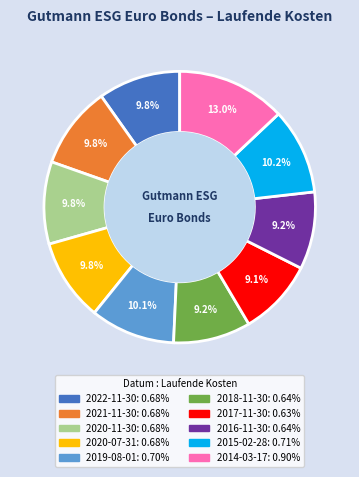

To the nearest percent, what percentage of the pie is 2020-07-31?

10%